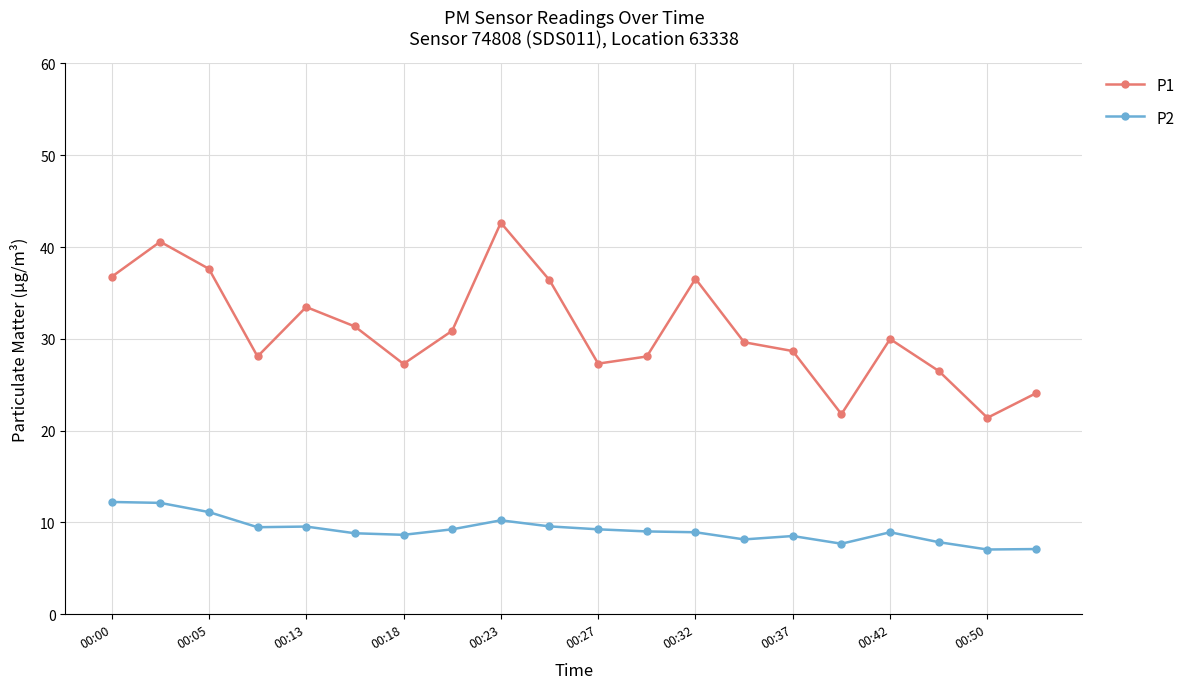

What is the sum of all P2 values?

183.5